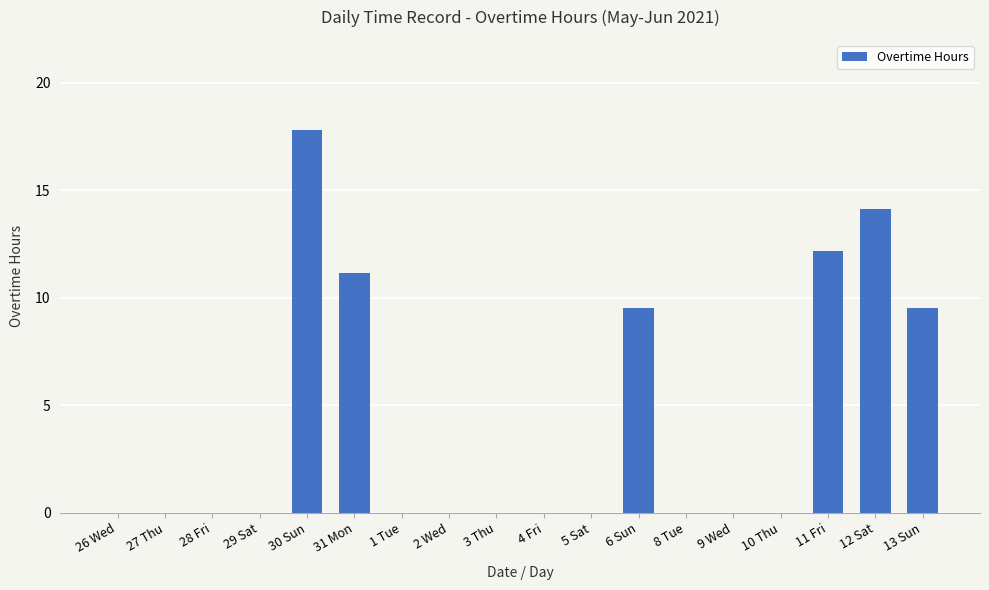

Count the number of categories in the chart.

18